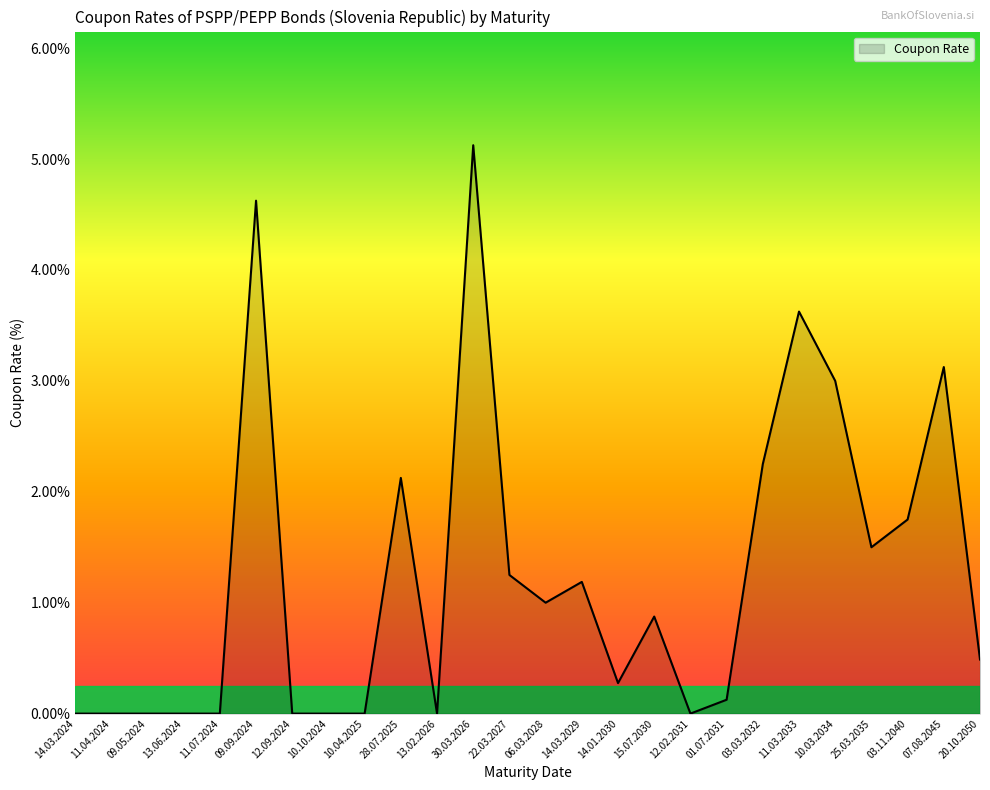

What is the difference between the maximum and minimum values?

5.1